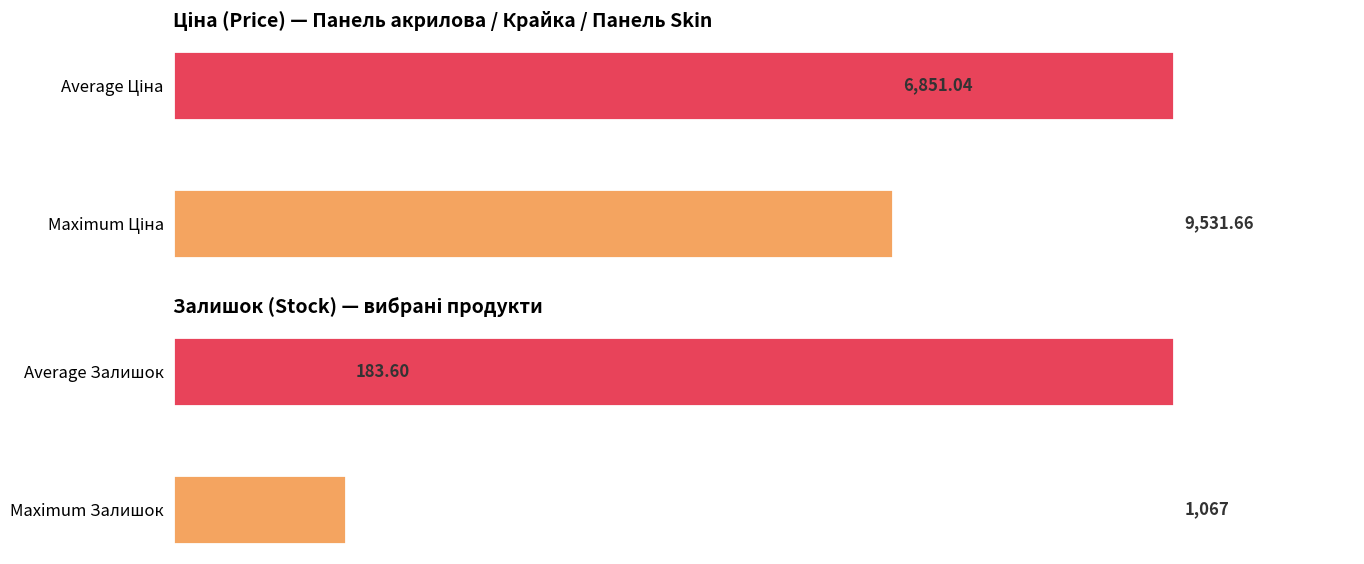

Is it true that Залишок equals 7.7 at 285101915?

False